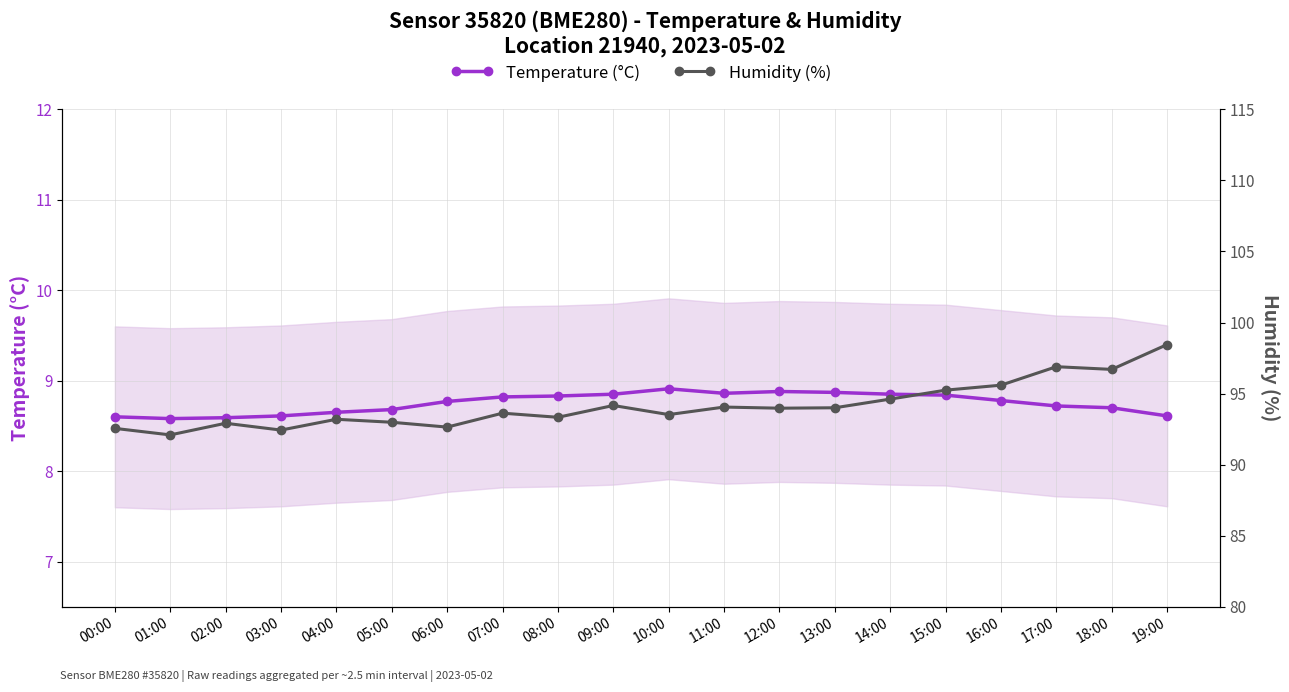

Reading right to left, what are all the values shown in this chart?

Temperature (°C): 19:00=8.6	18:00=8.7	17:00=8.7	16:00=8.8	15:00=8.8	14:00=8.8	13:00=8.9	12:00=8.9	11:00=8.9	10:00=8.9	09:00=8.8	08:00=8.8	07:00=8.8	06:00=8.8	05:00=8.7	04:00=8.7	03:00=8.6	02:00=8.6	01:00=8.6	00:00=8.6
Humidity (%): 19:00=98.5	18:00=96.7	17:00=96.9	16:00=95.6	15:00=95.2	14:00=94.6	13:00=94.0	12:00=94.0	11:00=94.0	10:00=93.5	09:00=94.2	08:00=93.3	07:00=93.6	06:00=92.6	05:00=93.0	04:00=93.2	03:00=92.4	02:00=92.9	01:00=92.1	00:00=92.5